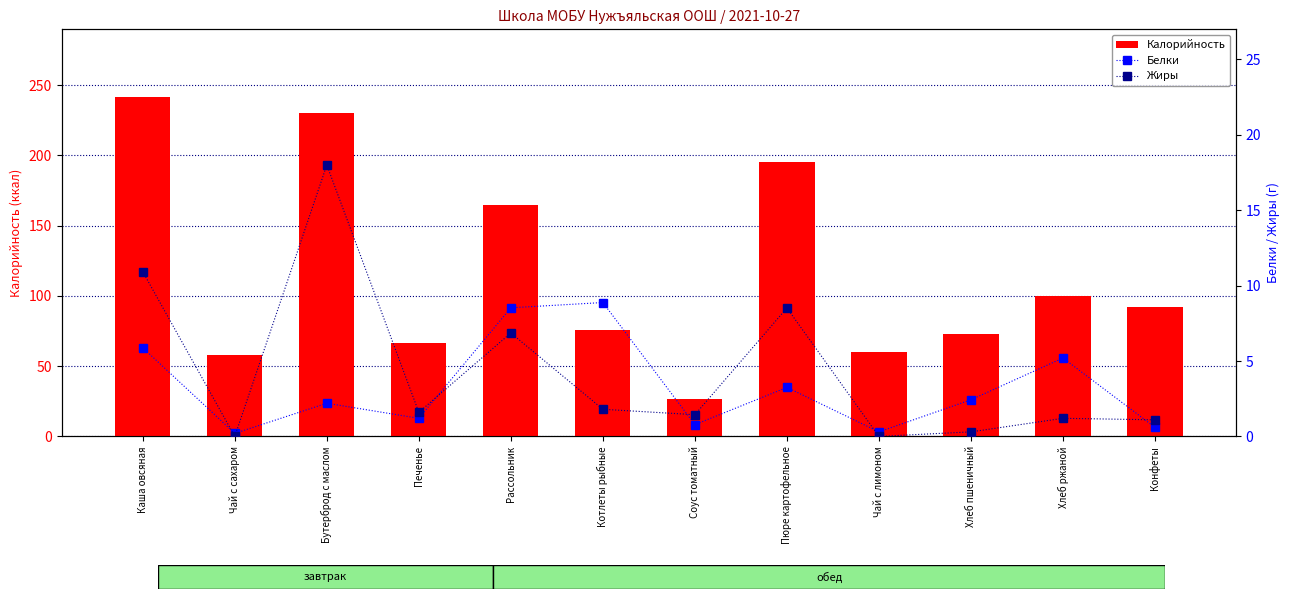

What is the average value of the Белки series?

3.3